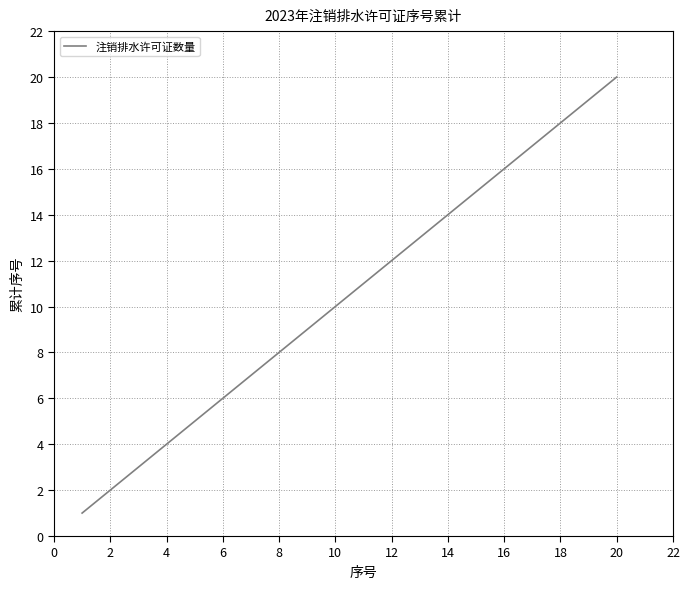

What is the difference between the maximum and minimum values?

19